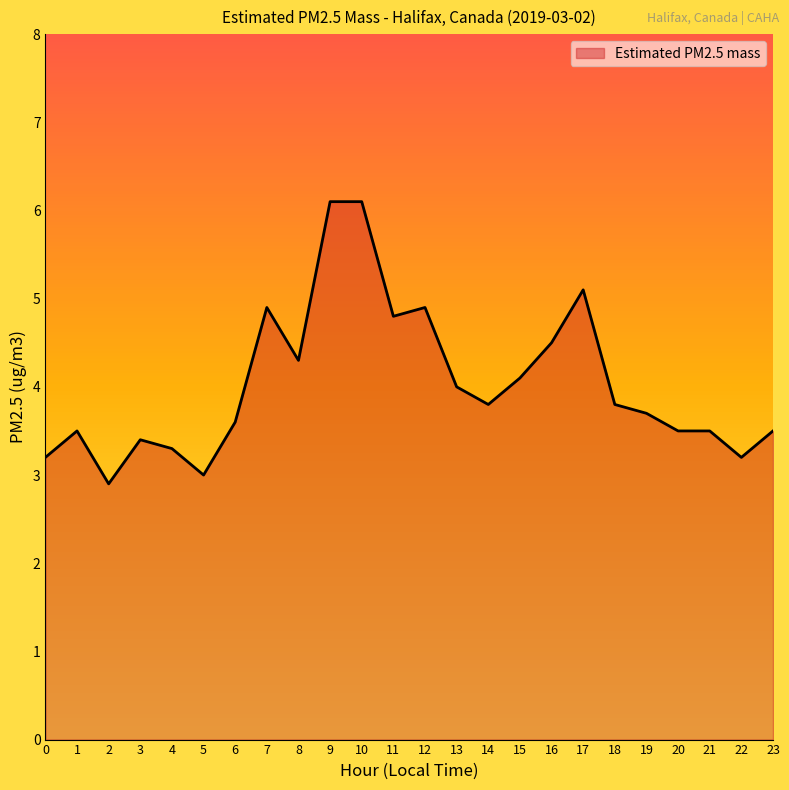

What is the minimum value shown in the chart?

2.9